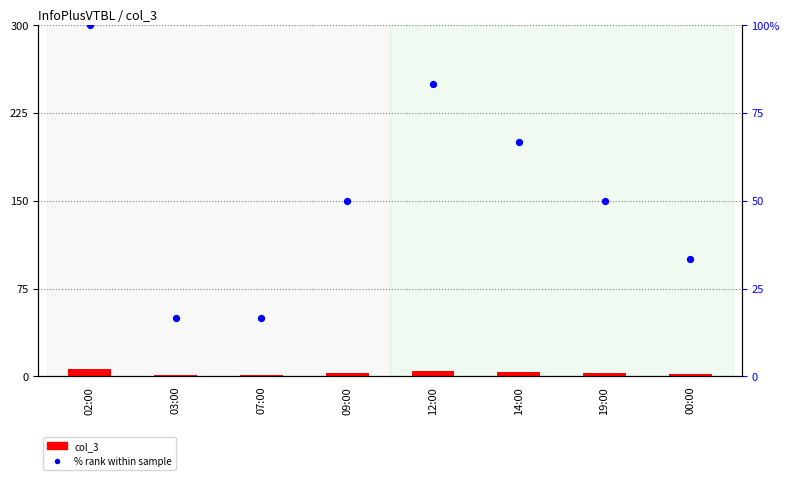

Which series contains the lowest Y value?

col_3